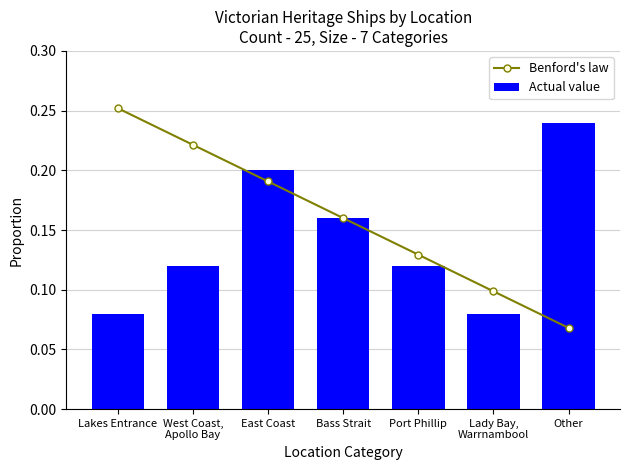

Is it true that Benford's law equals 0.3 at Bass Strait?

False